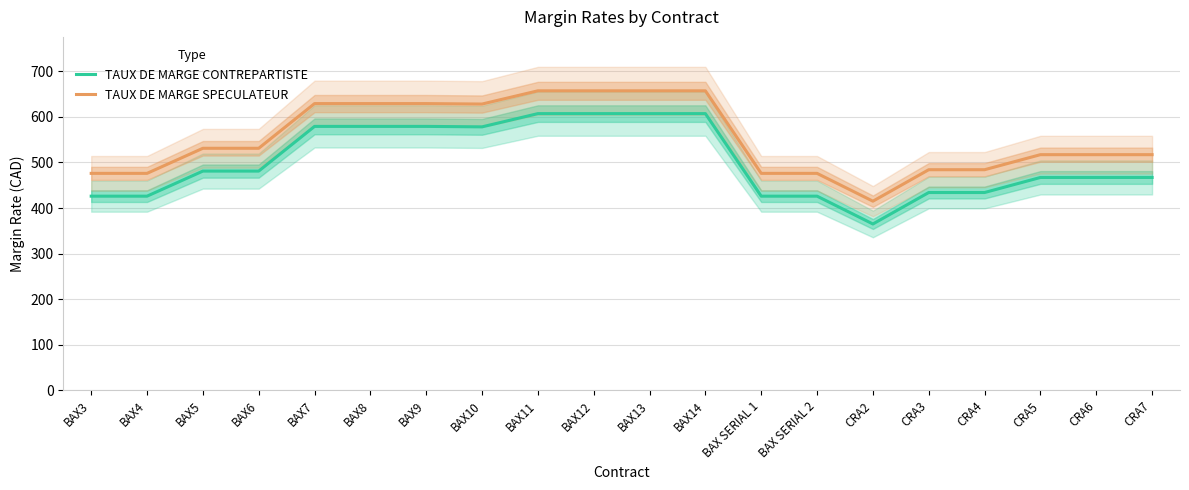

What is the value of the TAUX DE MARGE CONTREPARTISTE point at the 11th from the left?

607